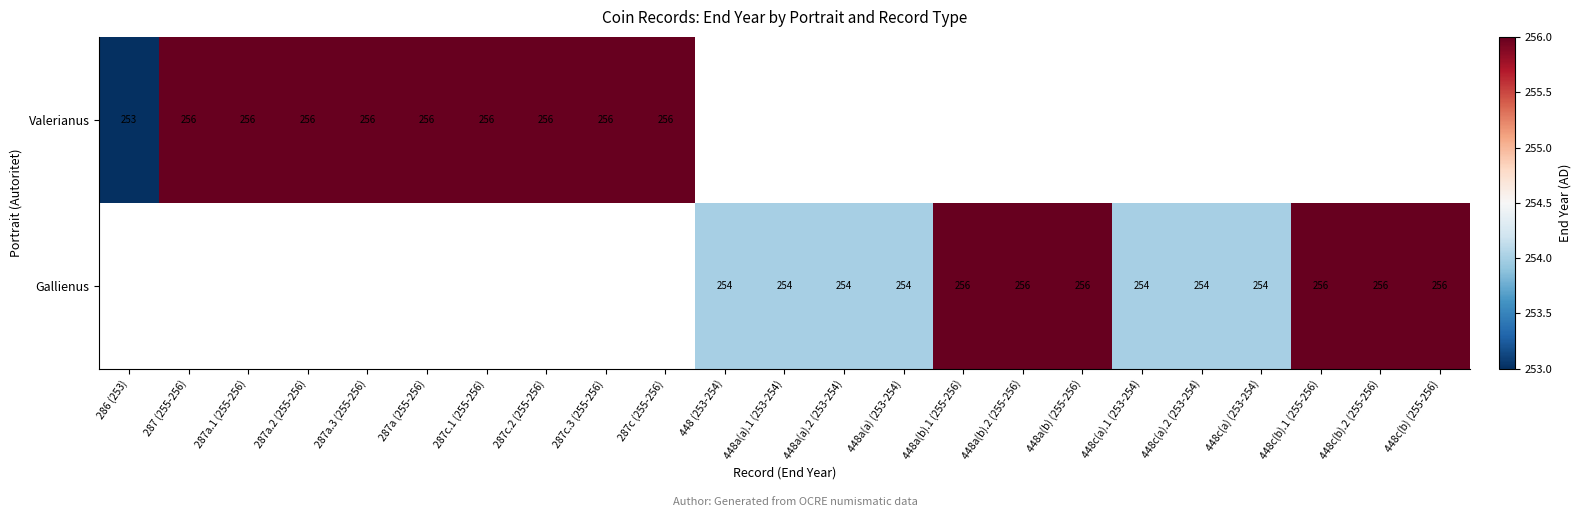

Is it true that Gallienus equals 392 at 448c(b).2 (255-256)?

False